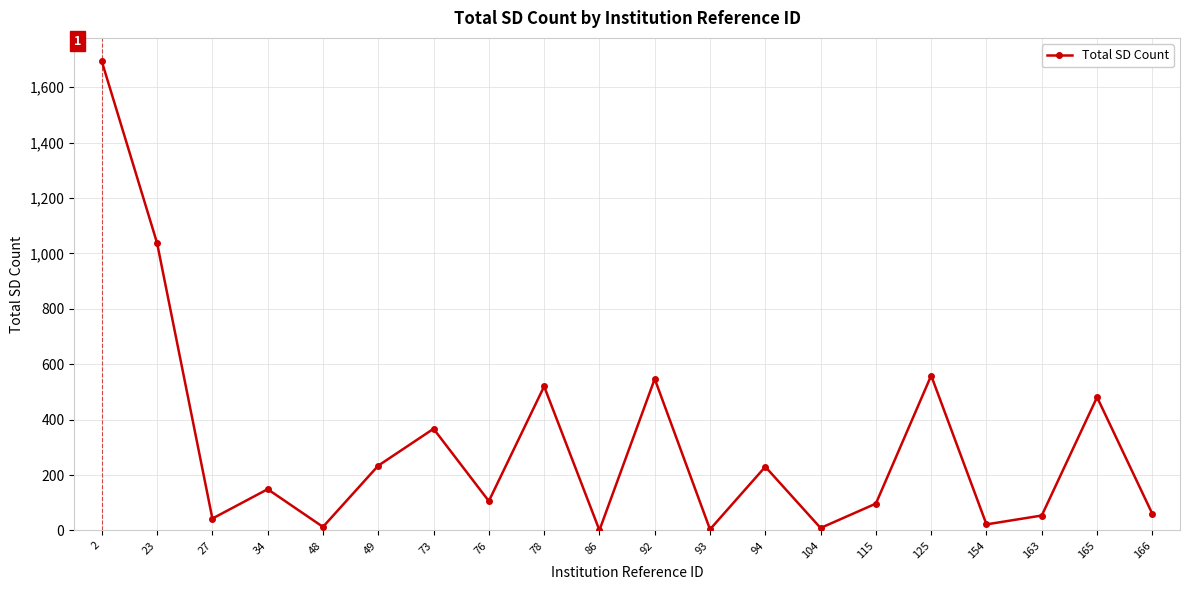

How many interior local peaks (higher than both neighbors) does the data have?

7